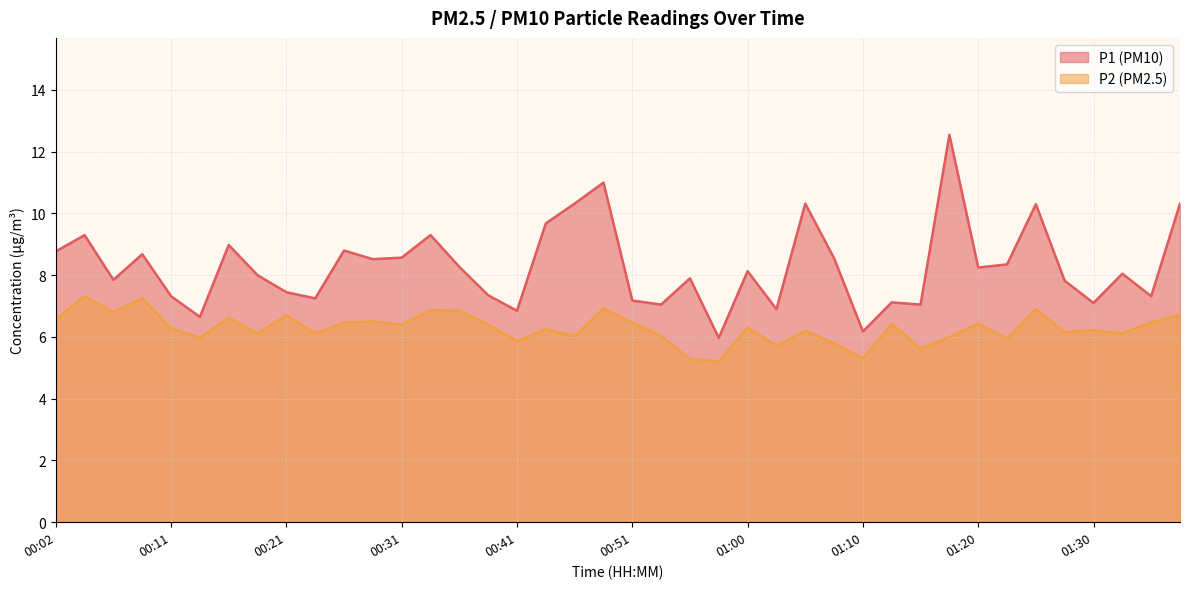

Reading left to right, transcribe all the data shown in this chart.

P1: 00:02=8.8	00:04=9.3	00:06=7.8	00:09=8.7	00:11=7.3	00:14=6.7	00:16=9.0	00:19=8.0	00:21=7.5	00:24=7.2	00:26=8.8	00:28=8.5	00:31=8.6	00:33=9.3	00:36=8.3	00:38=7.3	00:41=6.8	00:43=9.7	00:46=10.3	00:48=11.0	00:51=7.2	00:53=7.0	00:55=7.9	00:58=6.0	01:00=8.1	01:03=6.9	01:05=10.3	01:08=8.6	01:10=6.2	01:13=7.1	01:15=7.0	01:18=12.6	01:20=8.2	01:23=8.3	01:25=10.3	01:27=7.8	01:30=7.1	01:32=8.1	01:35=7.3	01:37=10.3
P2: 00:02=6.6	00:04=7.3	00:06=6.8	00:09=7.2	00:11=6.3	00:14=6.0	00:16=6.6	00:19=6.1	00:21=6.7	00:24=6.1	00:26=6.5	00:28=6.5	00:31=6.4	00:33=6.9	00:36=6.8	00:38=6.4	00:41=5.9	00:43=6.2	00:46=6.0	00:48=6.9	00:51=6.5	00:53=6.0	00:55=5.3	00:58=5.2	01:00=6.3	01:03=5.7	01:05=6.2	01:08=5.8	01:10=5.3	01:13=6.4	01:15=5.6	01:18=6.0	01:20=6.4	01:23=6.0	01:25=6.9	01:27=6.2	01:30=6.2	01:32=6.1	01:35=6.5	01:37=6.7